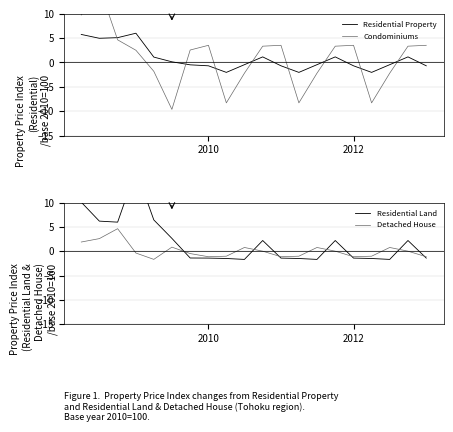

At which label does Condominiums reach its peak?

2010